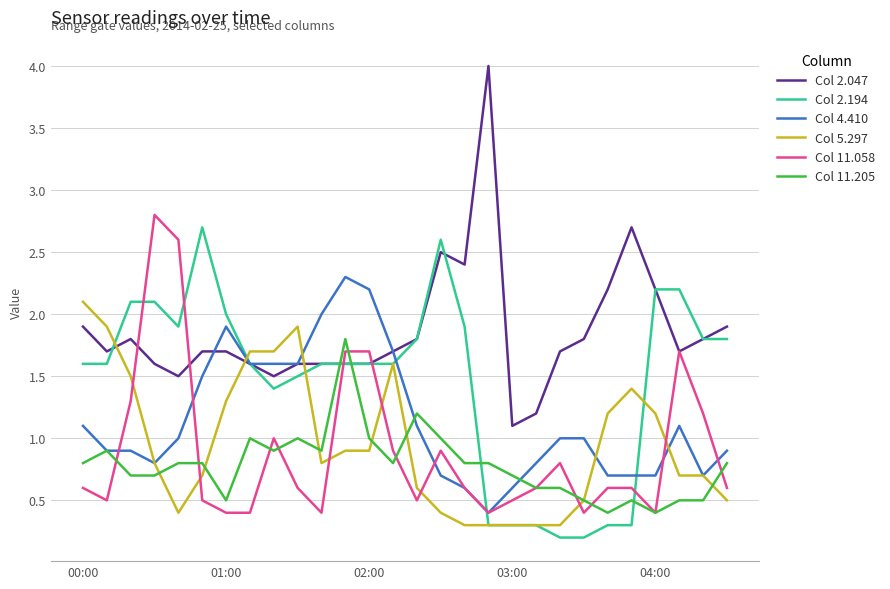

Which series has the largest total across all categories?

Col 2.047